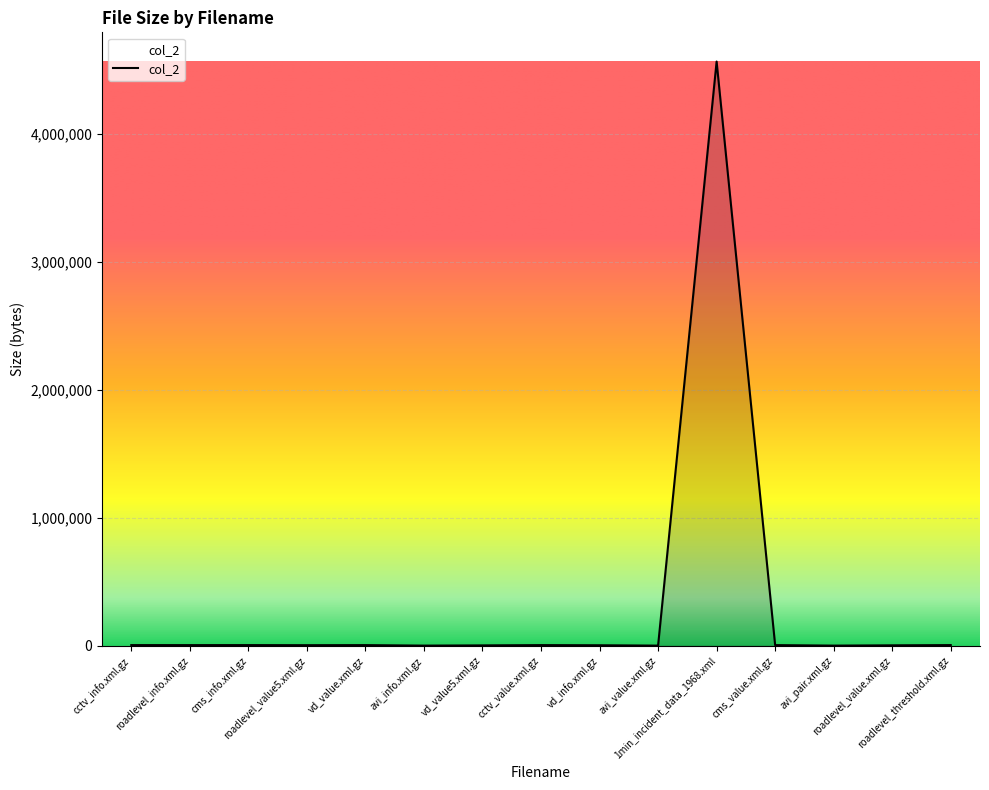

At which label does the data first exceed 5378?

cctv_info.xml.gz